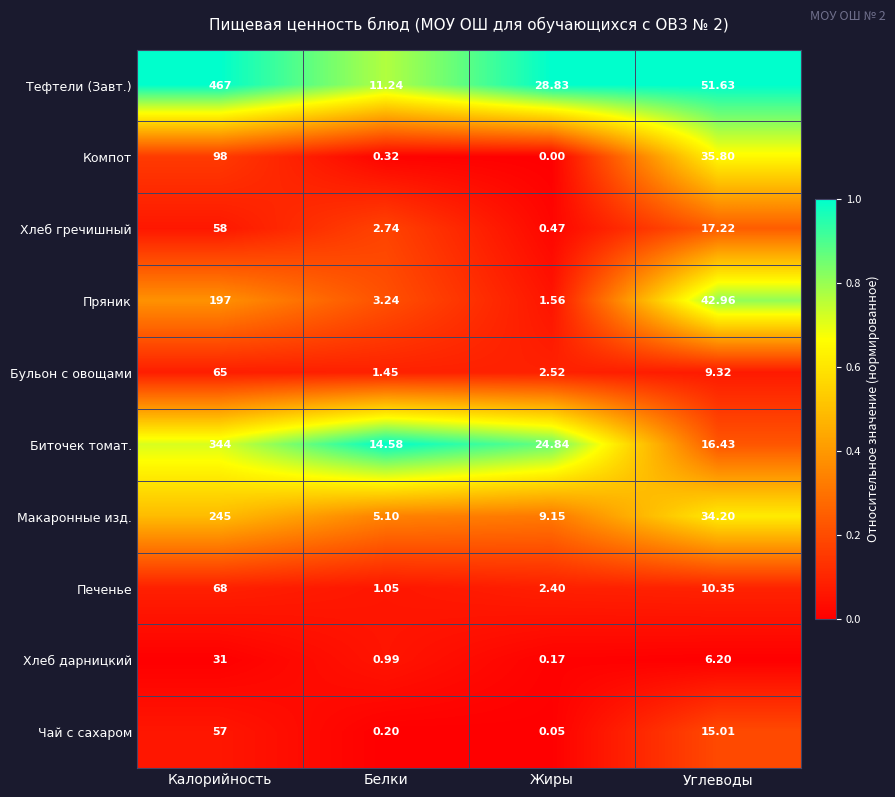

What is the difference between the highest and lowest values at Калорийность?

436.0